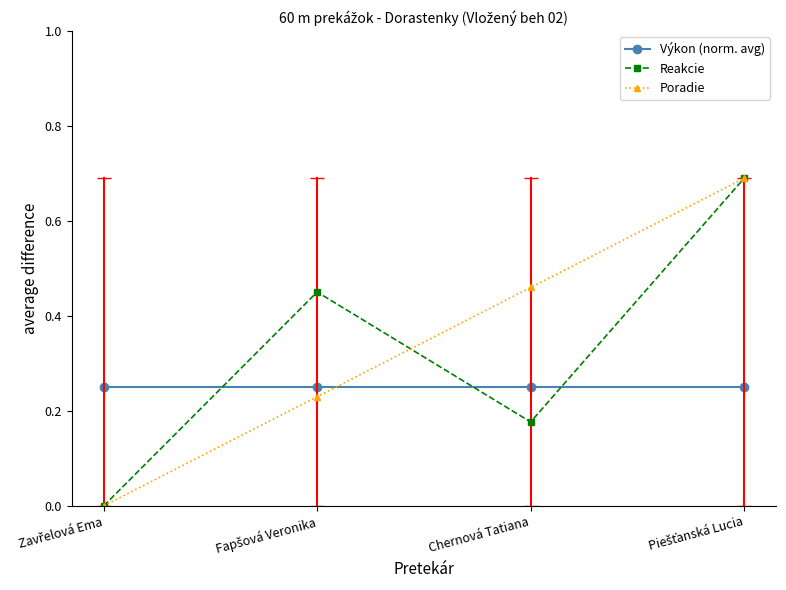

Count the number of categories in the chart.

4